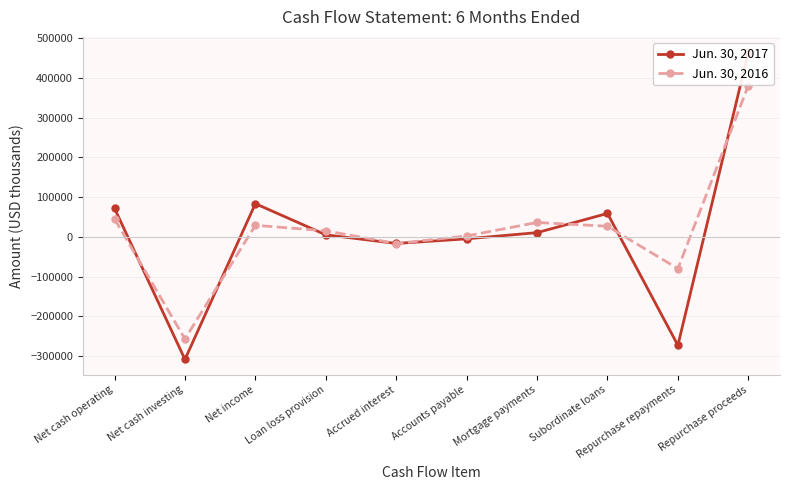

True or false: Jun. 30, 2016 has more than 1 interior local peaks.

True